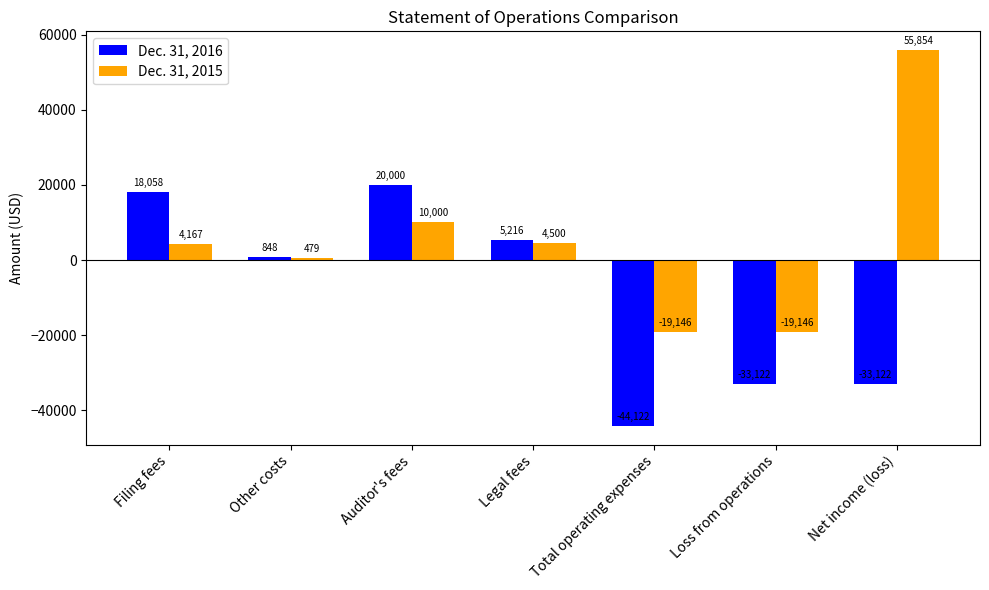

Count the number of data series in this chart.

2